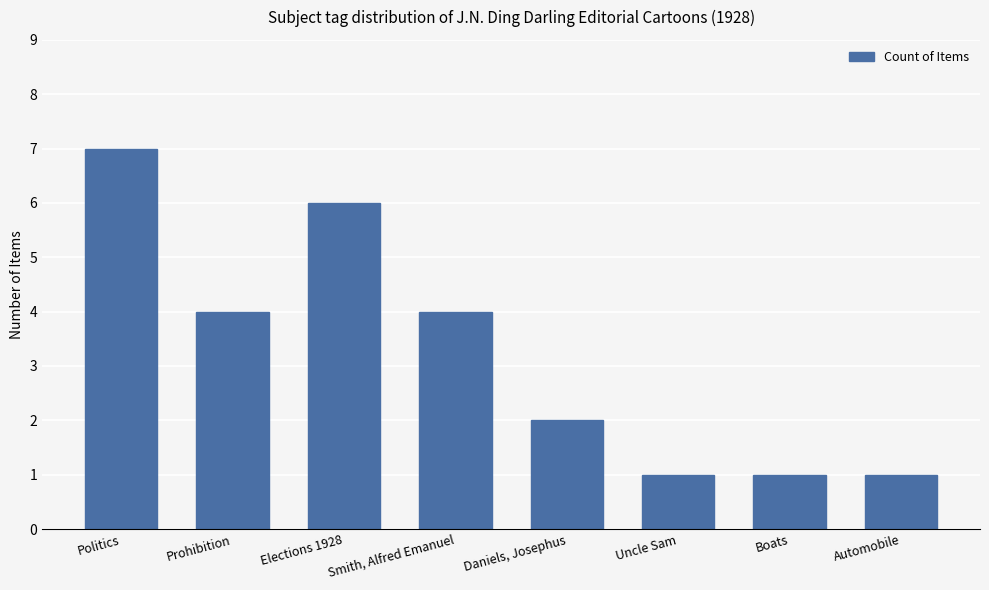

Reading left to right, what are all the values shown in this chart?

7	4	6	4	2	1	1	1